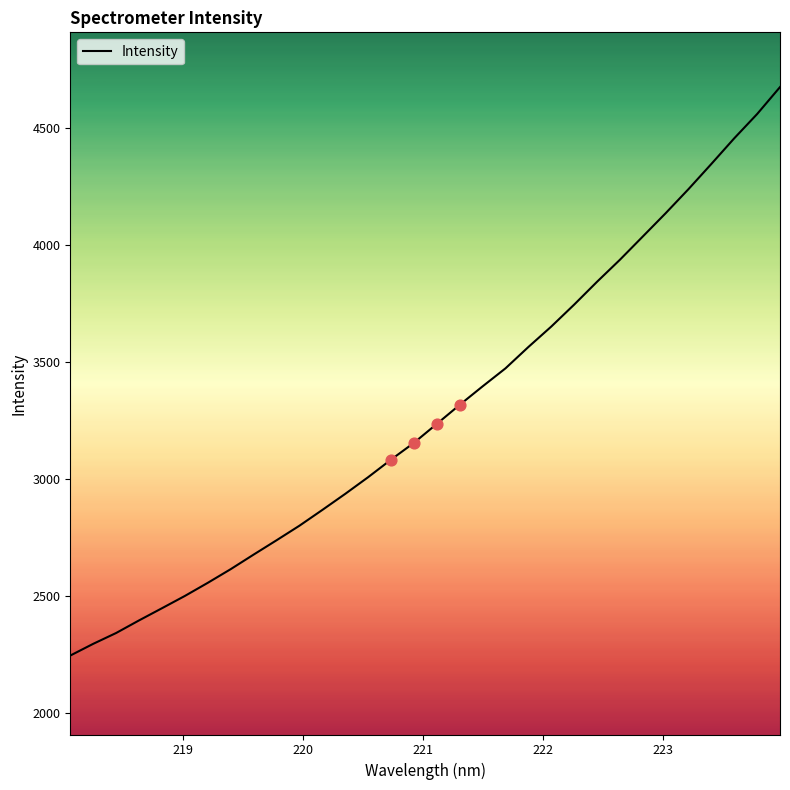

What is the greatest value displayed?

4674.7